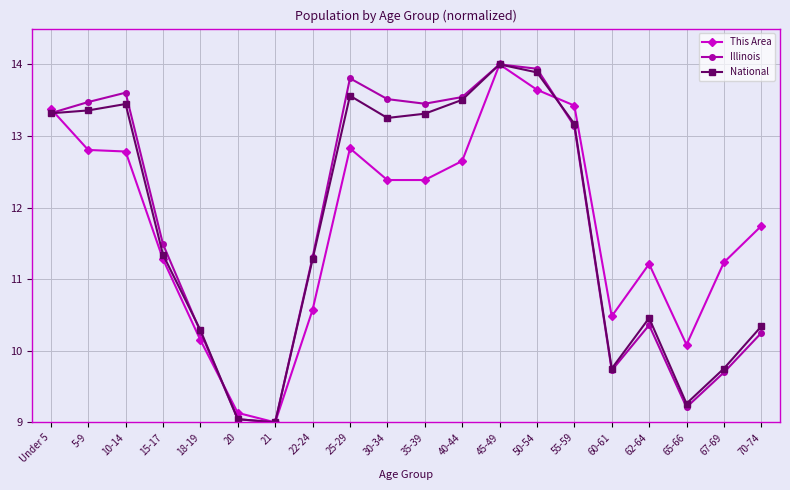

At which label does National reach its minimum?

21